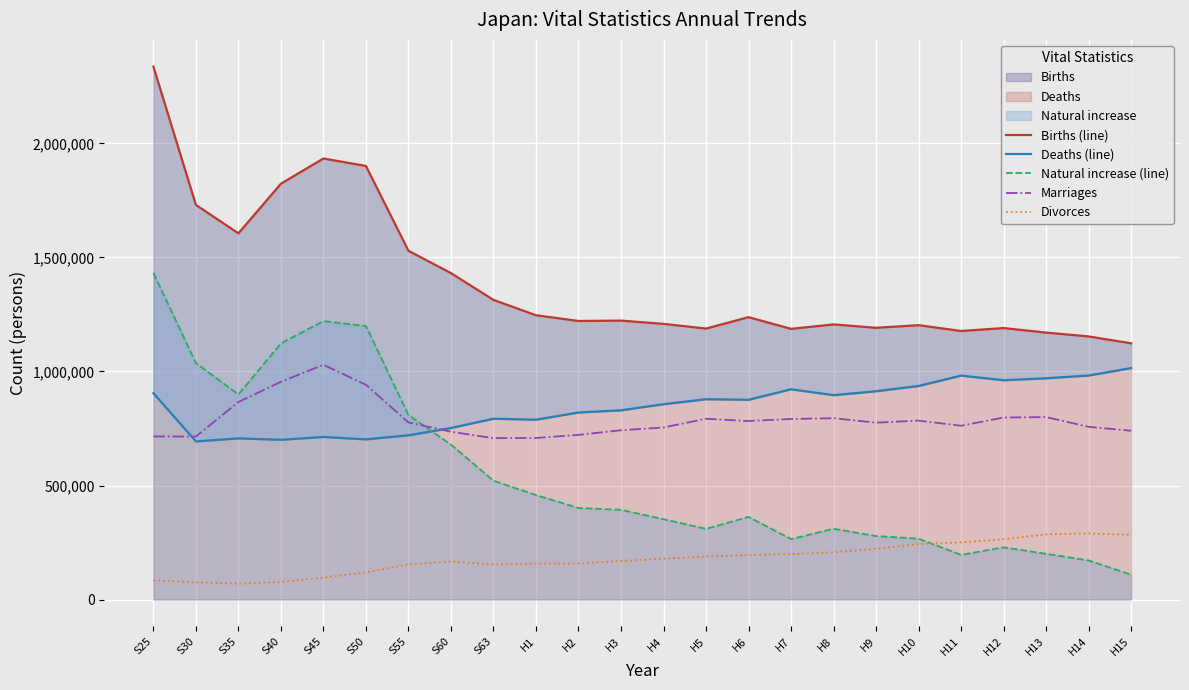

Which series changed the most between H3 and H7?

Natural increase (line)